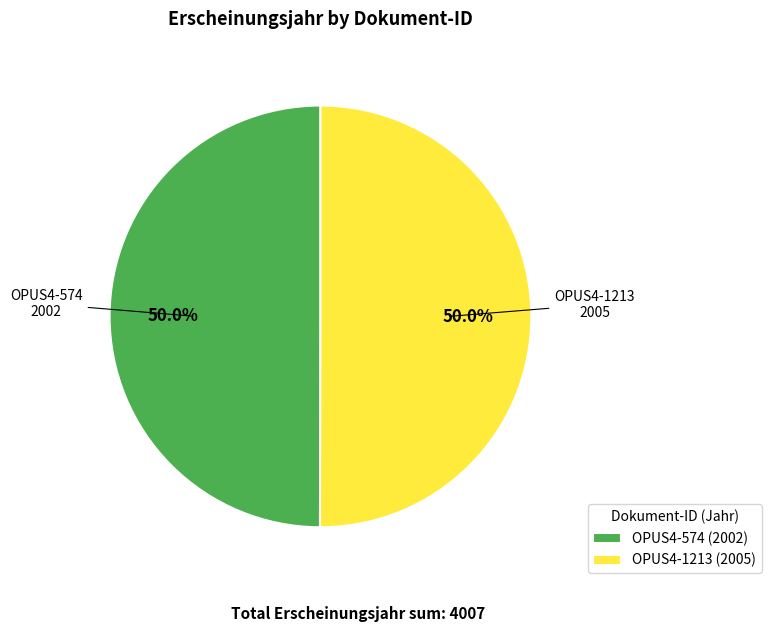

To the nearest percent, what percentage of the pie is OPUS4-574?

50%